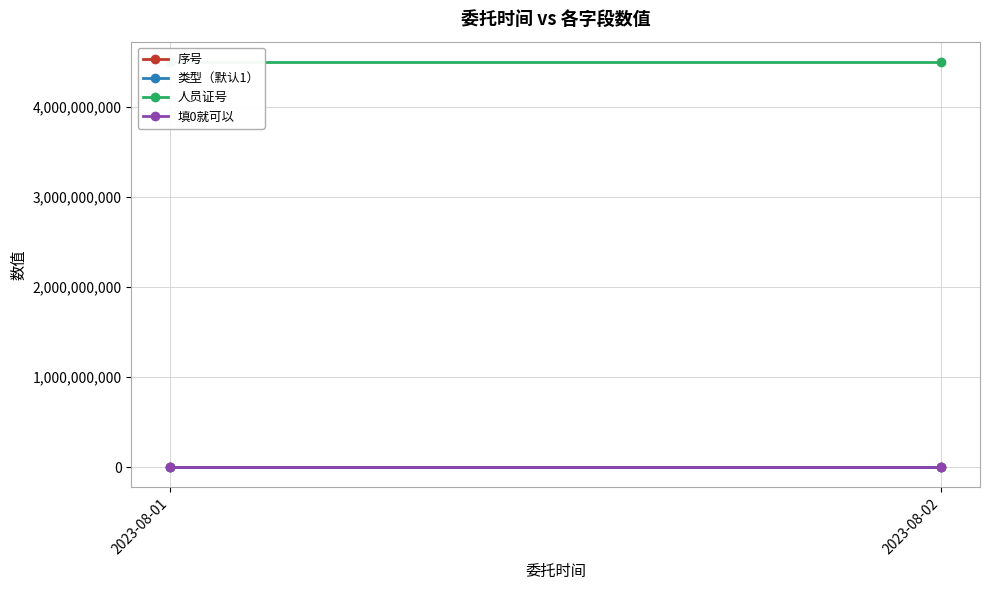

How many 序号 values are between 1 and 2?

2